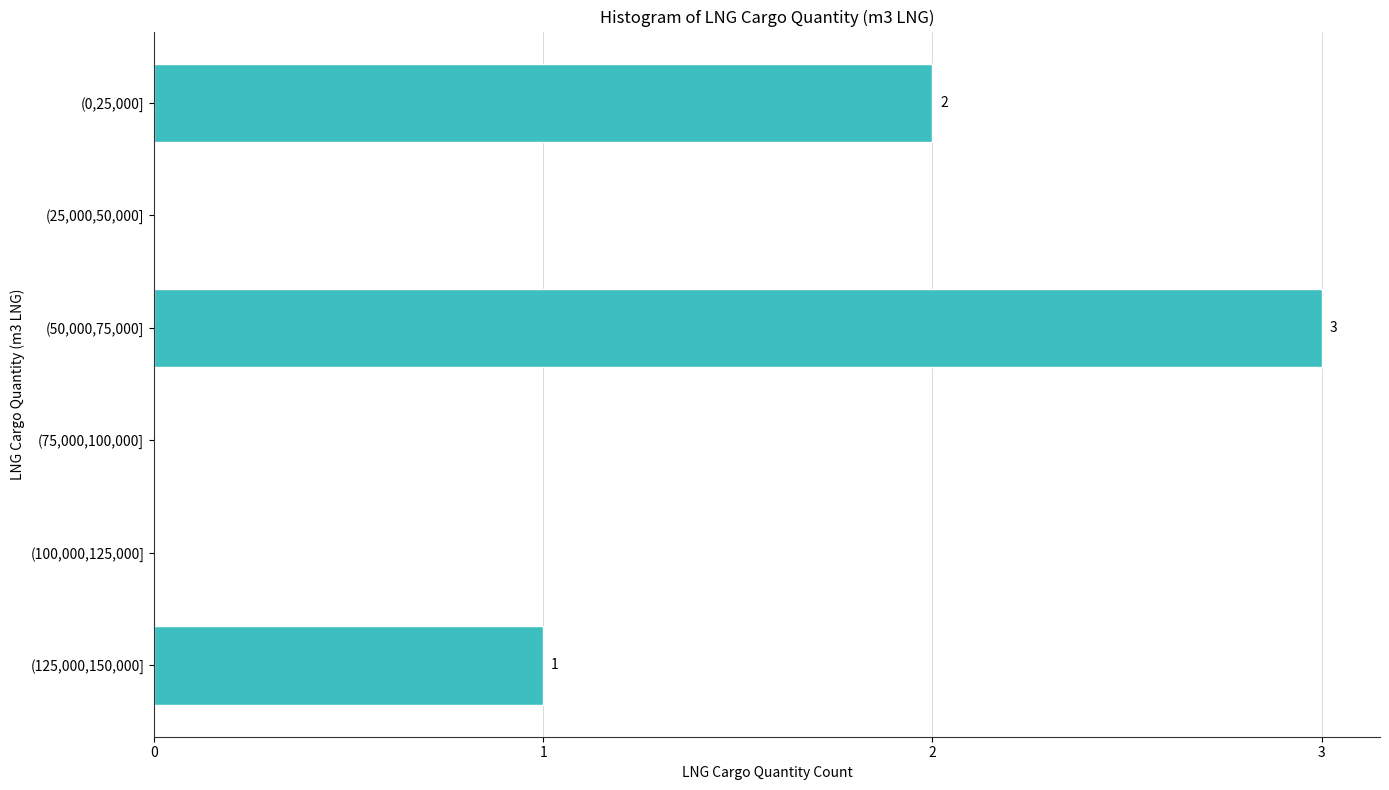

Reading top to bottom, what are all the values shown in this chart?

(0,25,000]=2	(25,000,50,000]=0	(50,000,75,000]=3	(75,000,100,000]=0	(100,000,125,000]=0	(125,000,150,000]=1